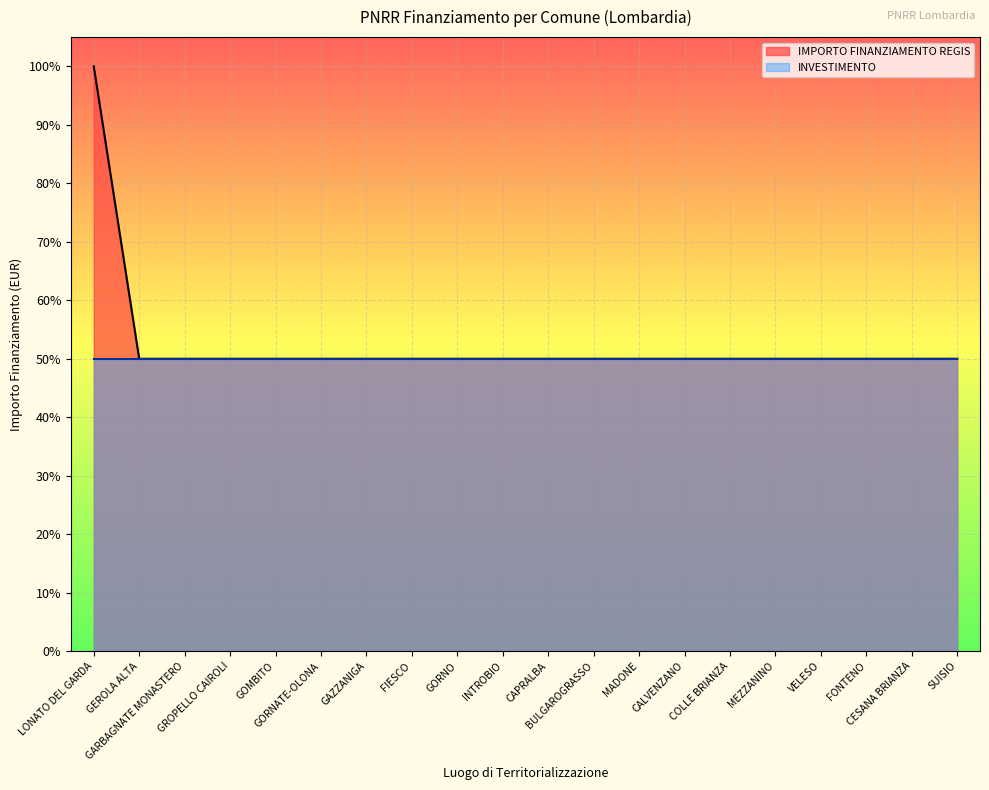

List the labels in order of value, largest first.

LONATO DEL GARDA, GEROLA ALTA, GARBAGNATE MONASTERO, GROPELLO CAIROLI, GOMBITO, GORNATE-OLONA, GAZZANIGA, FIESCO, GORNO, INTROBIO, CAPRALBA, BULGAROGRASSO, MADONE, CALVENZANO, COLLE BRIANZA, MEZZANINO, VELESO, FONTENO, CESANA BRIANZA, SUISIO